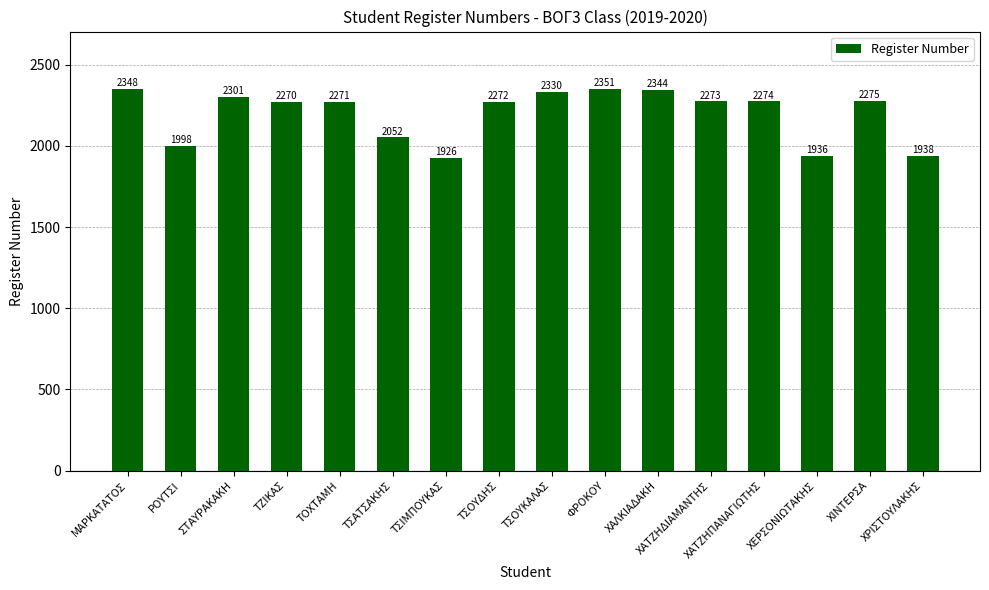

What position from the left is ΣΤΑΥΡΑΚΑΚΗ?

3